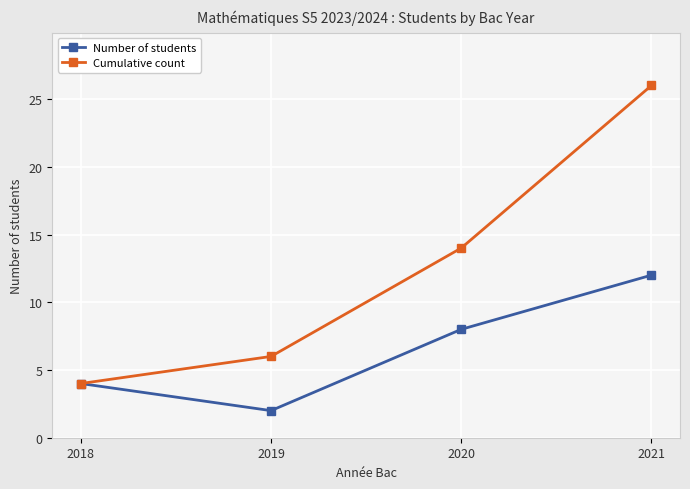

Which label corresponds to the largest value in the chart?

2021